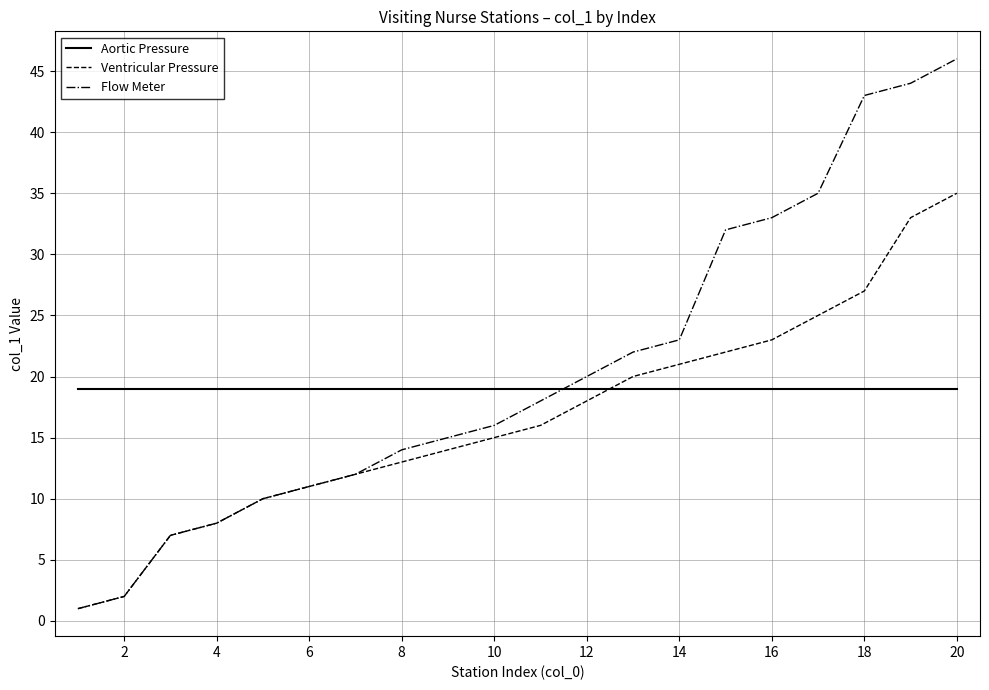

What is the sum of all Flow Meter values?

412